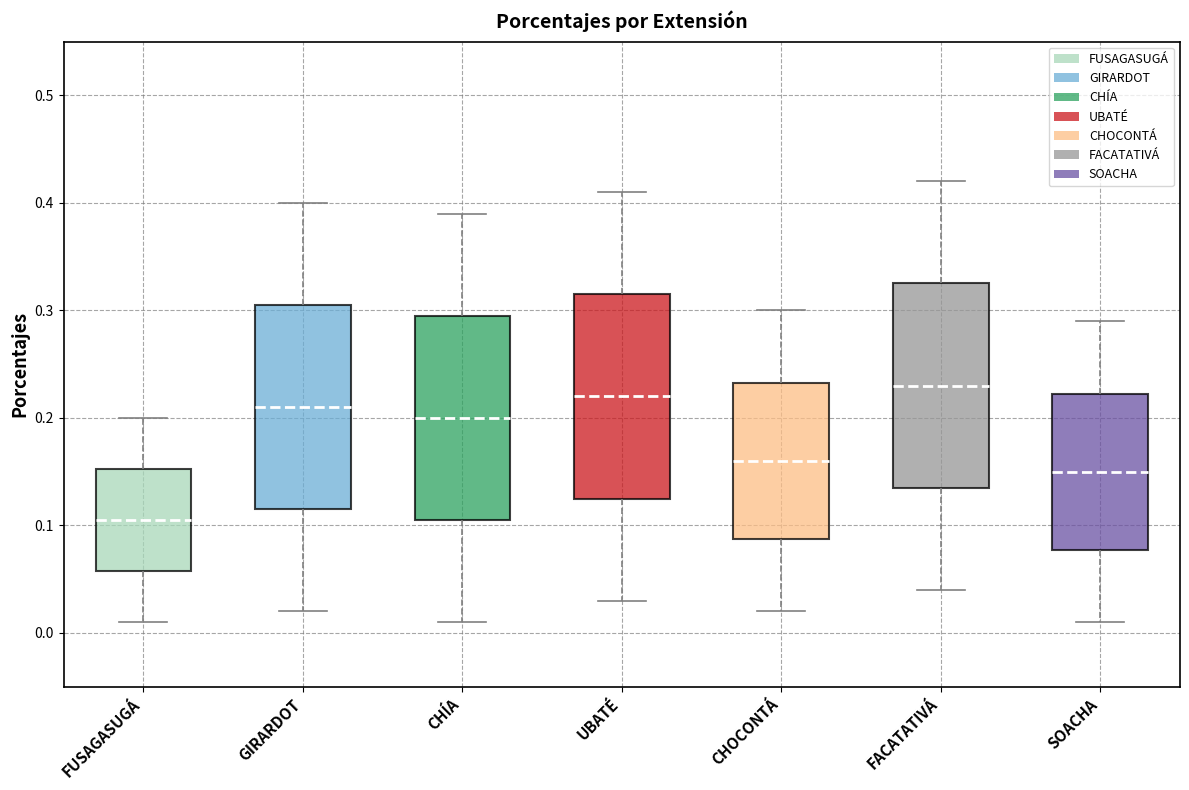

Reading left to right, read every box against the y-axis: the position of its median line, the range the box covers, and the ends of its whiskers. The values are not printed on the chart, so give them approximately, as read against the axis.

FUSAGASUGÁ: median 0.11, box 0.06 to 0.15, whiskers 0.01 to 0.20
GIRARDOT: median 0.21, box 0.12 to 0.31, whiskers 0.02 to 0.40
CHÍA: median 0.20, box 0.11 to 0.30, whiskers 0.01 to 0.39
UBATÉ: median 0.22, box 0.13 to 0.32, whiskers 0.03 to 0.41
CHOCONTÁ: median 0.16, box 0.09 to 0.23, whiskers 0.02 to 0.30
FACATATIVÁ: median 0.23, box 0.14 to 0.33, whiskers 0.04 to 0.42
SOACHA: median 0.15, box 0.08 to 0.22, whiskers 0.01 to 0.29